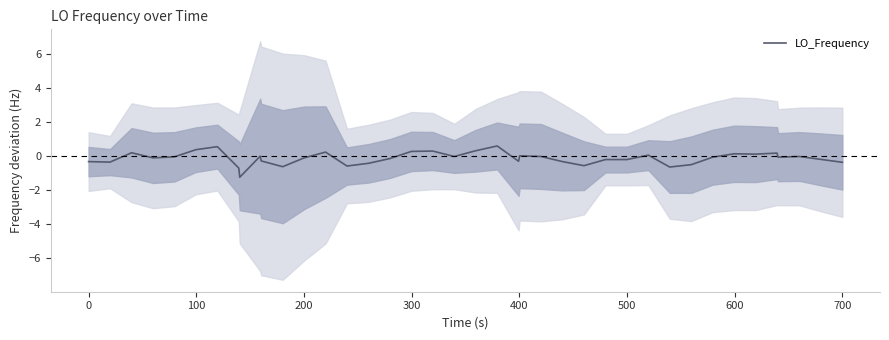

What is the minimum value for LO_Frequency?

-1.2